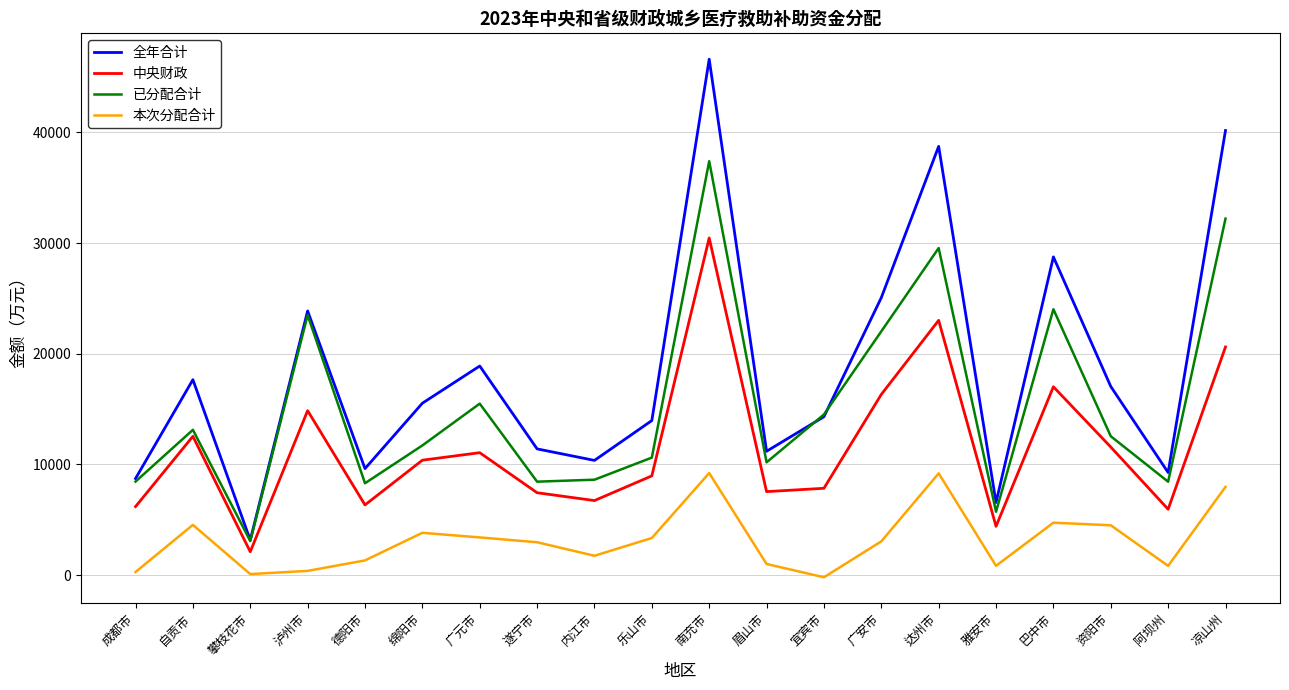

Read the 全年合计 value at 自贡市.

17654.0